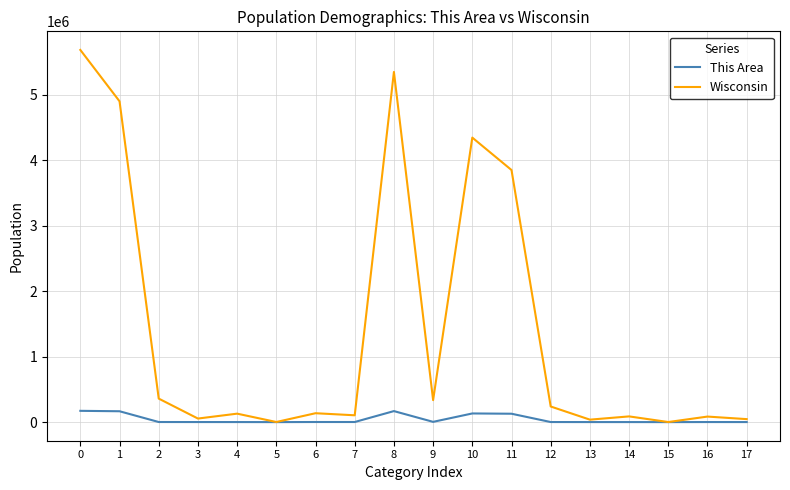

Rank the series by their average value, from highest to lowest.

Wisconsin, This Area